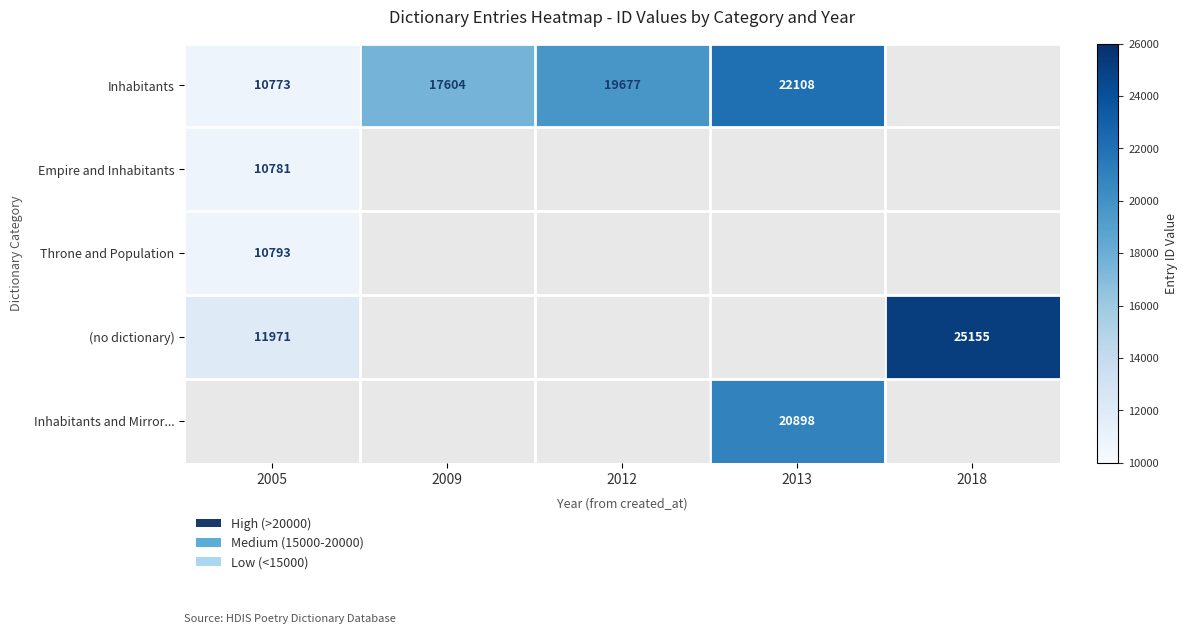

Is it true that (no dictionary) equals 11971 at 2005?

True